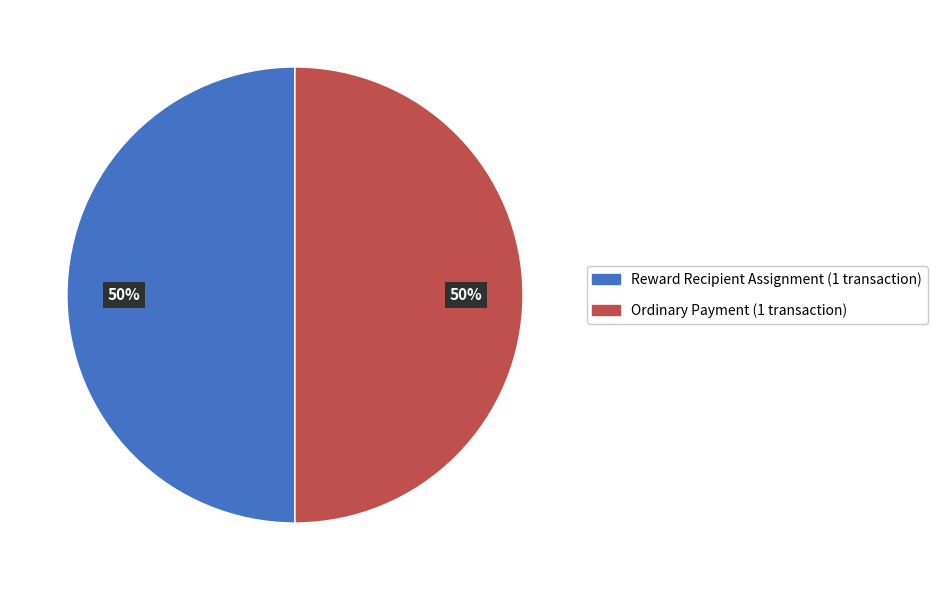

To the nearest percent, what is the average slice percentage?

50%